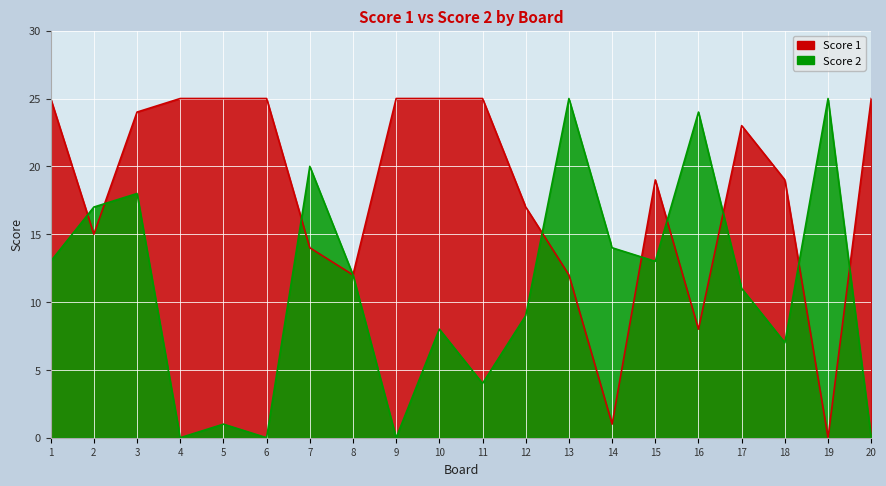

At how many categories does at least one series exceed 3?

20